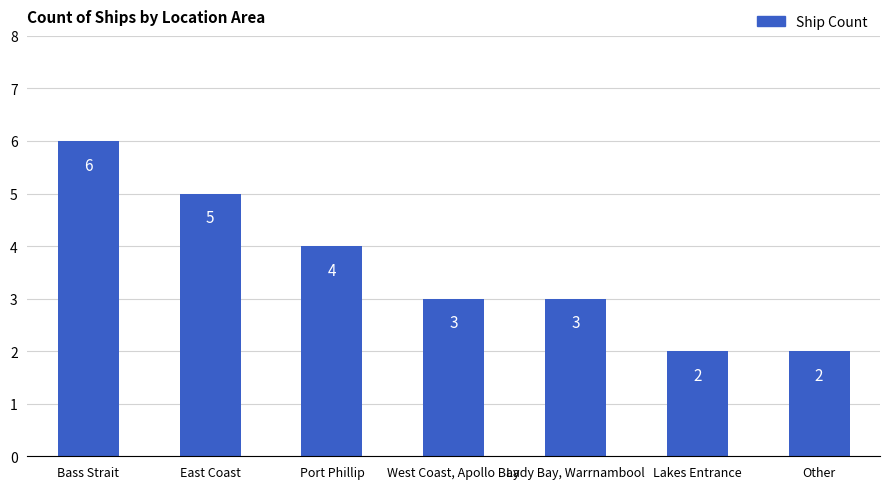

Where does the data first go above 3?

Bass Strait